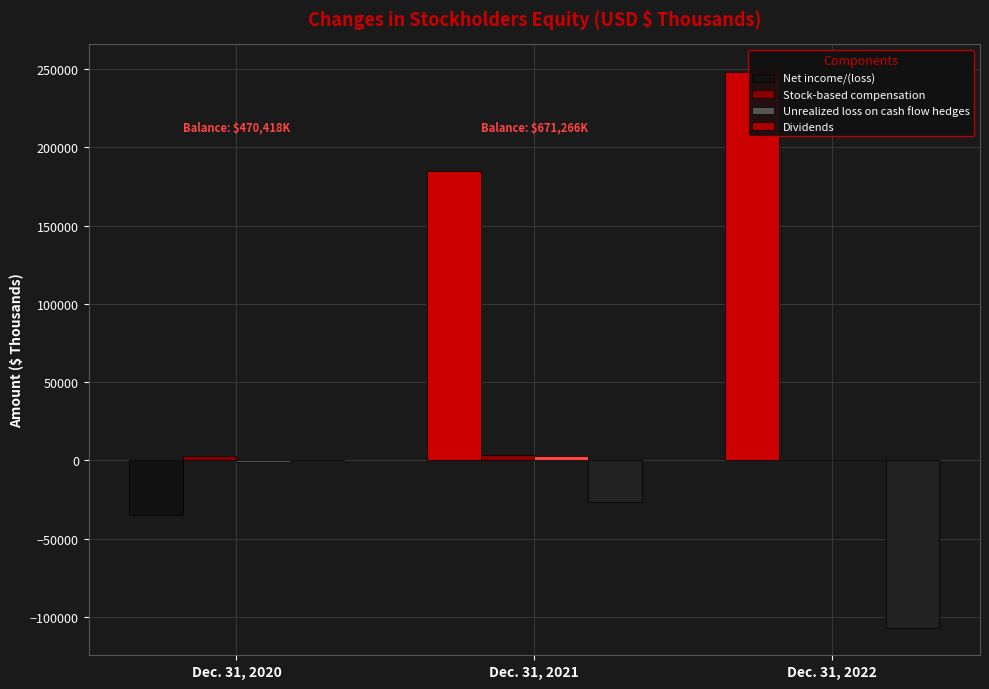

Reading right to left, extract all data points from this chart.

Net income/(loss): Dec. 31, 2022=248009	Dec. 31, 2021=184898	Dec. 31, 2020=-35063
Stock-based compensation: Dec. 31, 2022=0	Dec. 31, 2021=3481	Dec. 31, 2020=3048
Unrealized loss on cash flow hedges: Dec. 31, 2022=0	Dec. 31, 2021=3019	Dec. 31, 2020=-1132
Dividends: Dec. 31, 2022=-106745	Dec. 31, 2021=-26255	Dec. 31, 2020=0